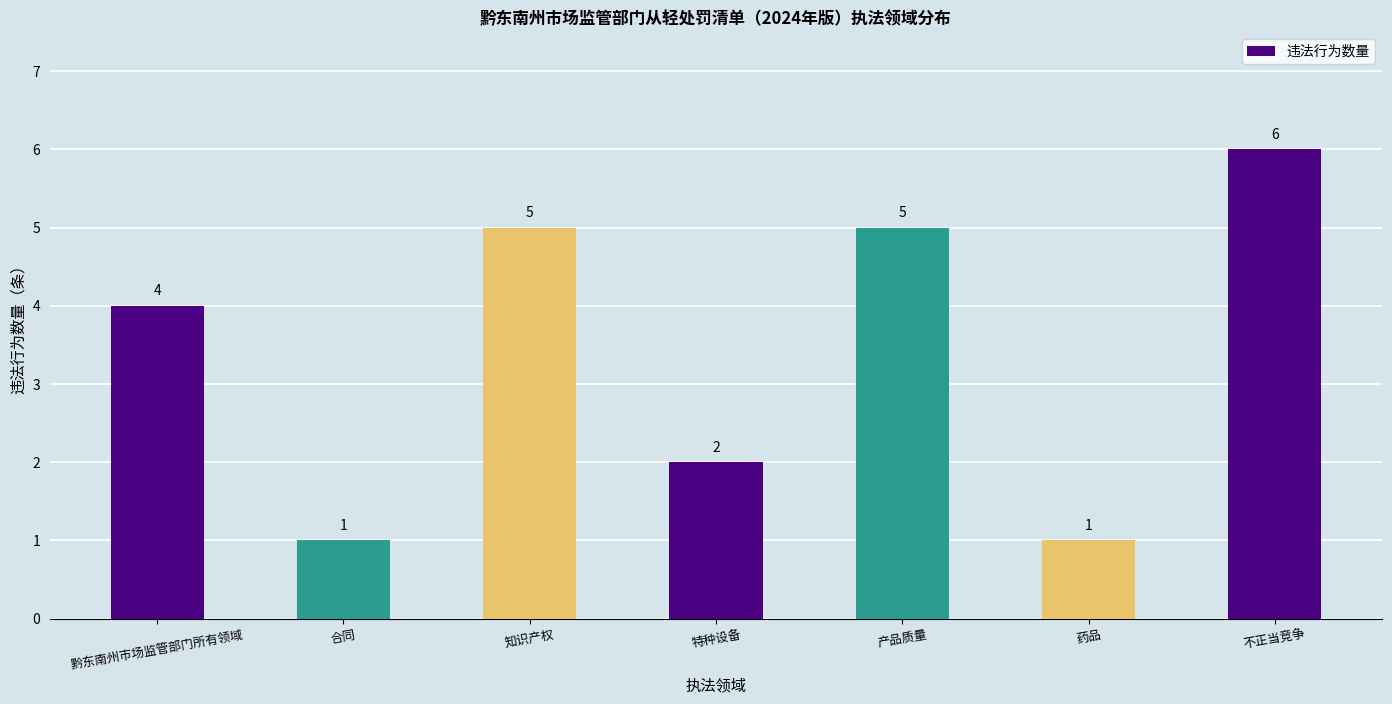

True or false: the data shows 1 at 合同.

True